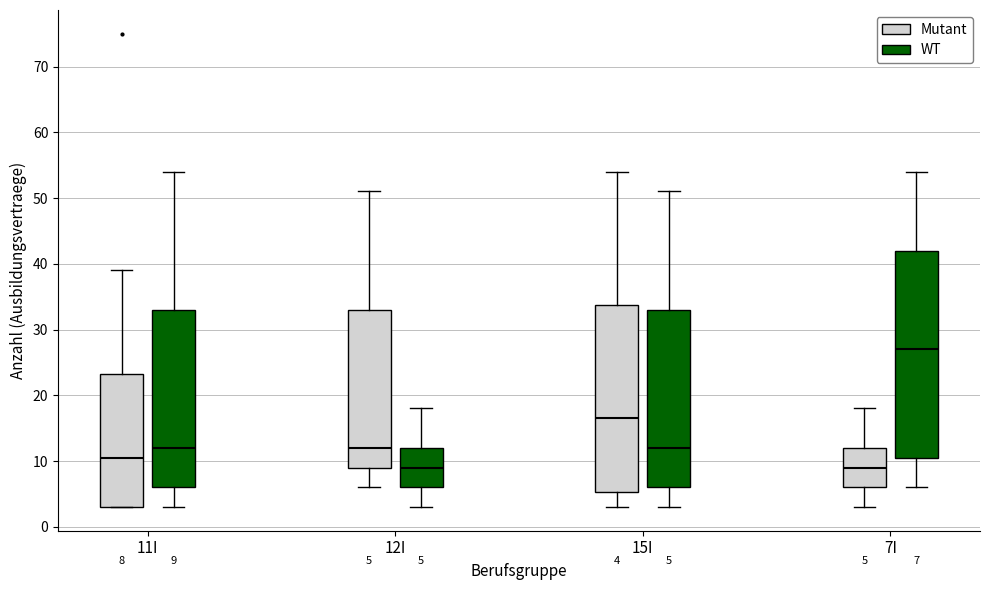

Comparing the boxes themselves (not the whiskers), which one is the tallest?

7I (WT)